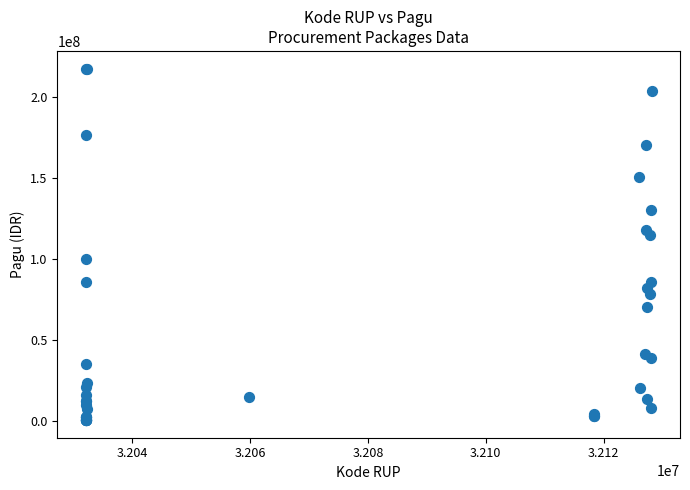

What Y value in the scatter plot is closest to 108830000?

114296000